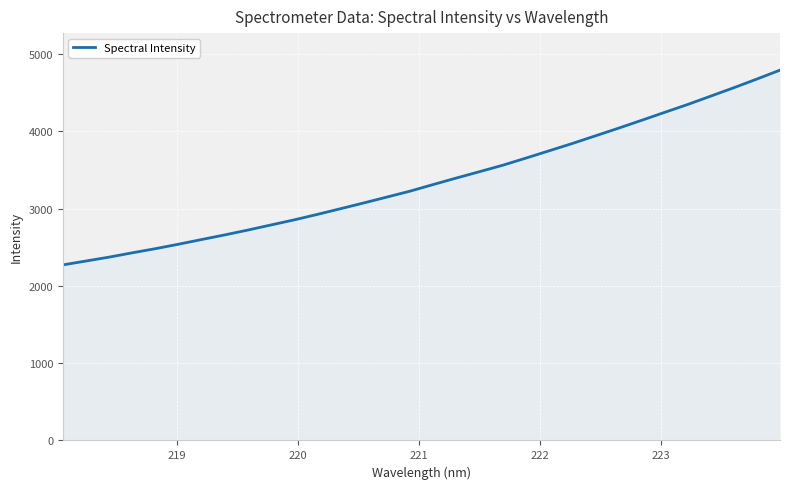

What is the difference between the maximum and minimum values?

2520.2